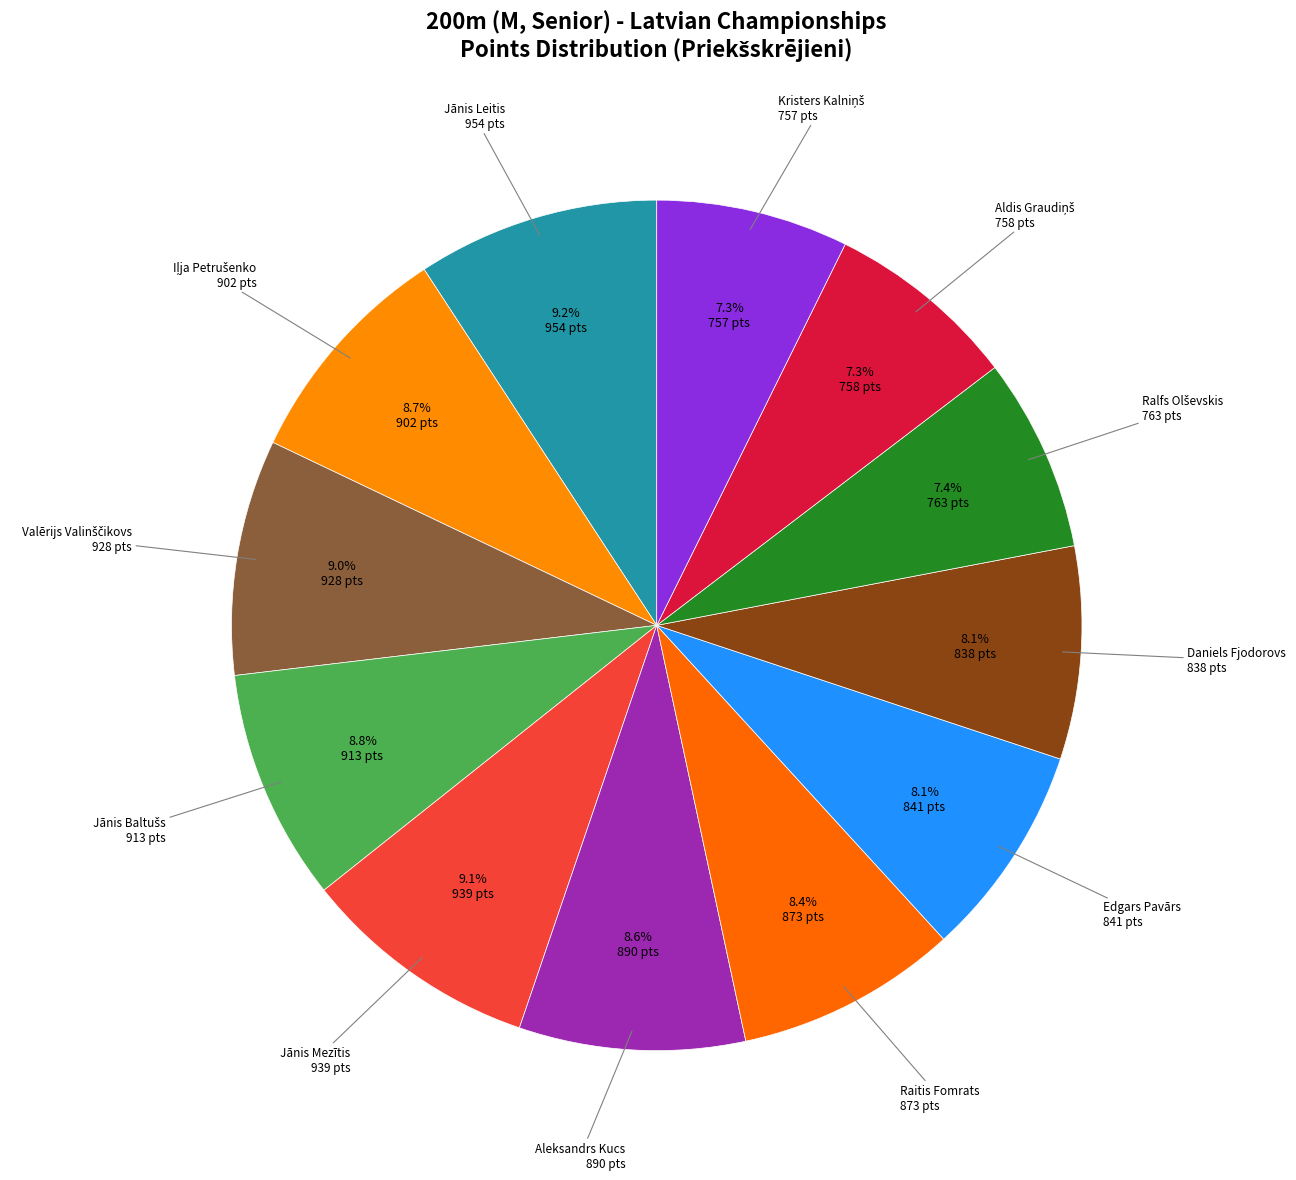

To the nearest percent, what is the average slice percentage?

8%